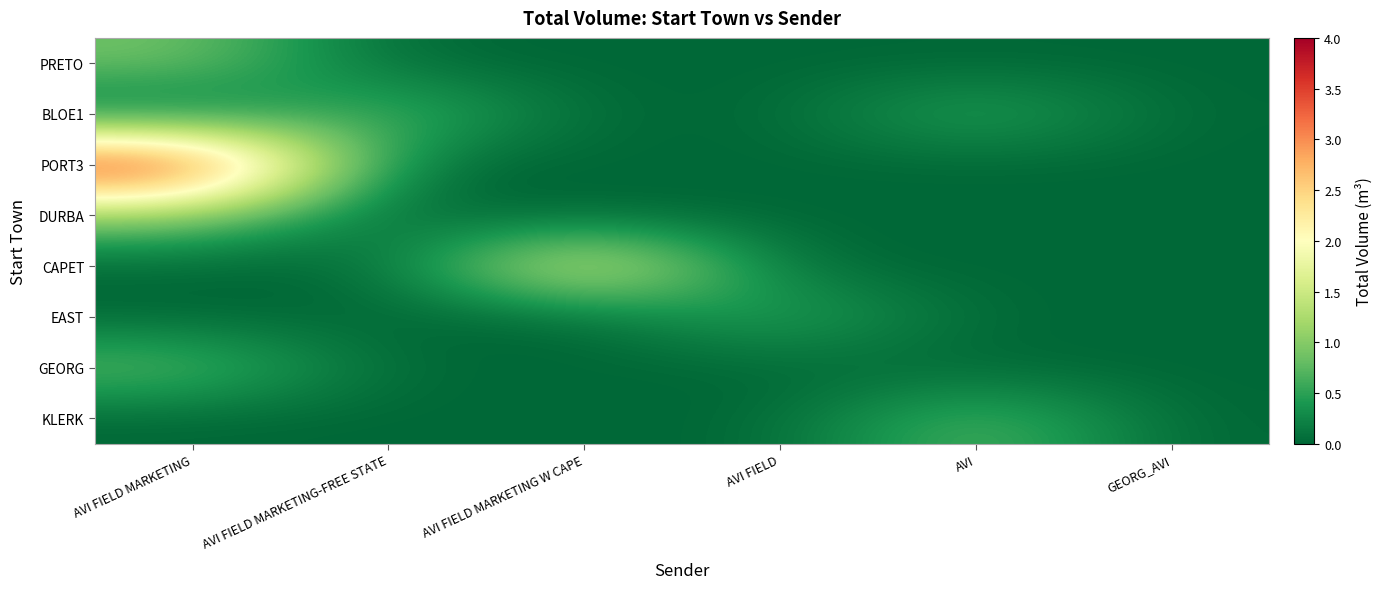

Which has a higher value, GEORG_AVI or AVI FIELD?

GEORG_AVI